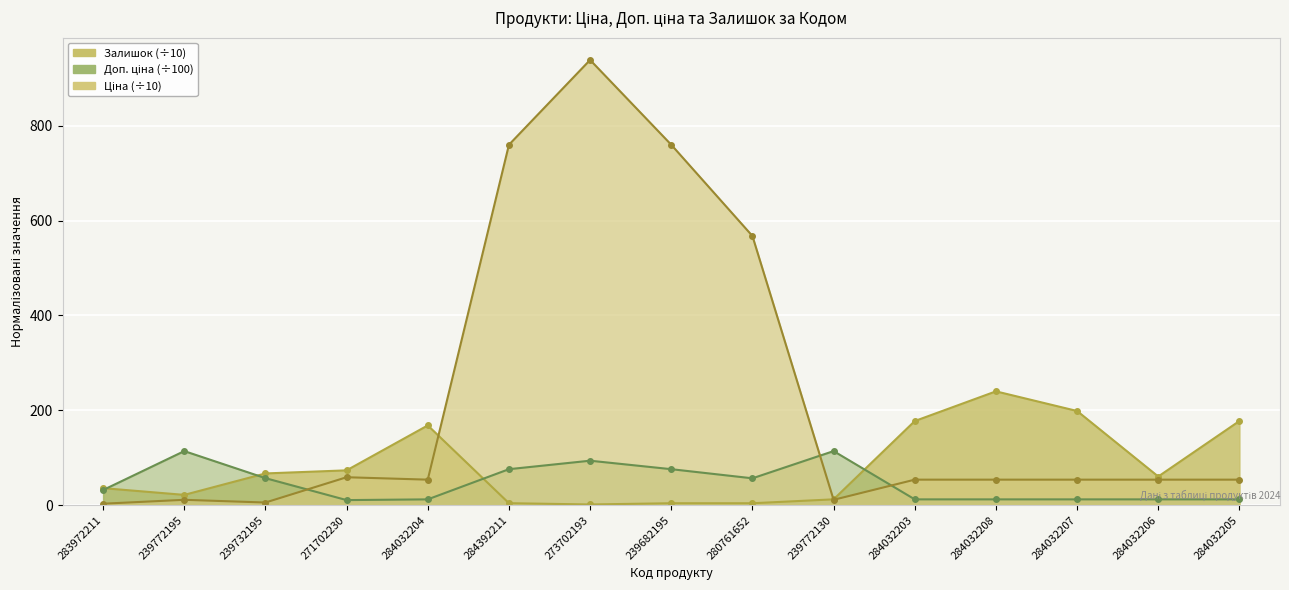

The value of Доп. ціна at 284032205 is 12.4. True or false?

True